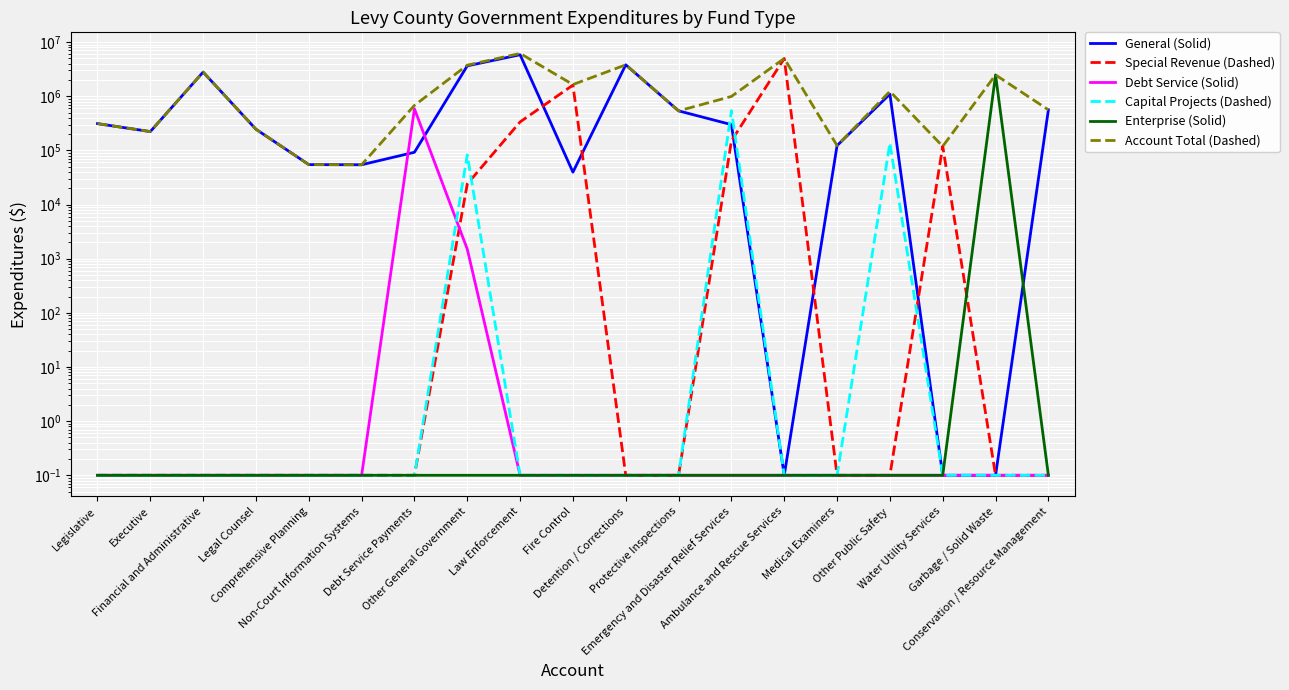

At which category does Capital Projects (Dashed) reach its first local peak?

Other General Government